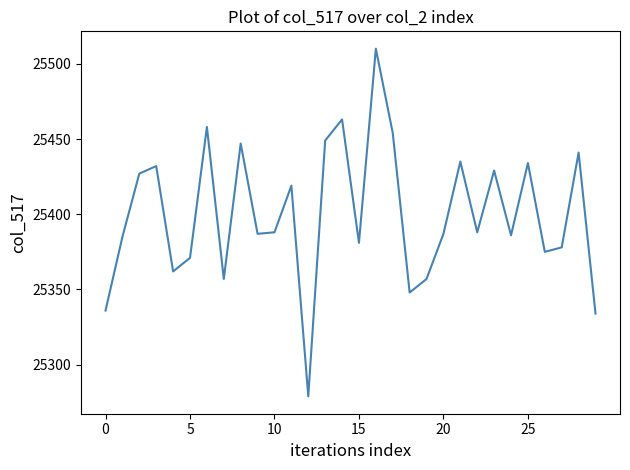

How many interior local peaks (higher than both neighbors) does the data have?

10